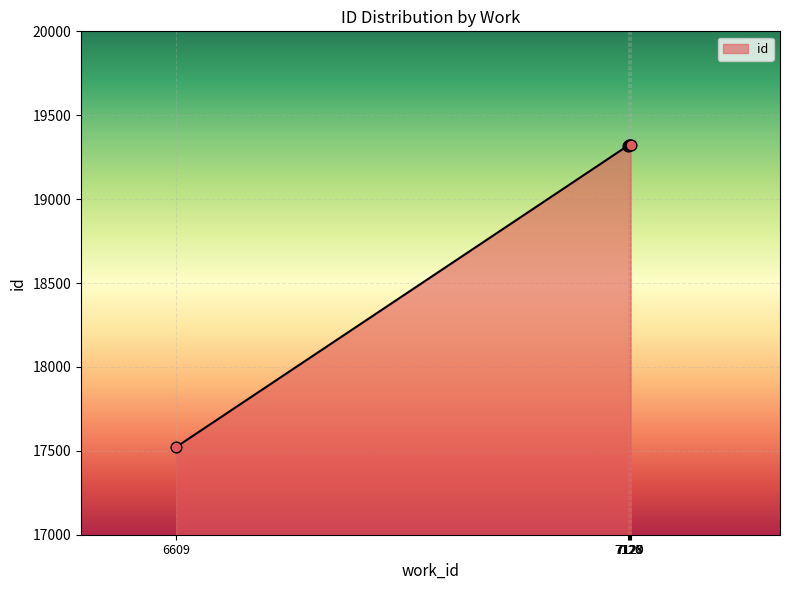

What is the sum of all values?

94805